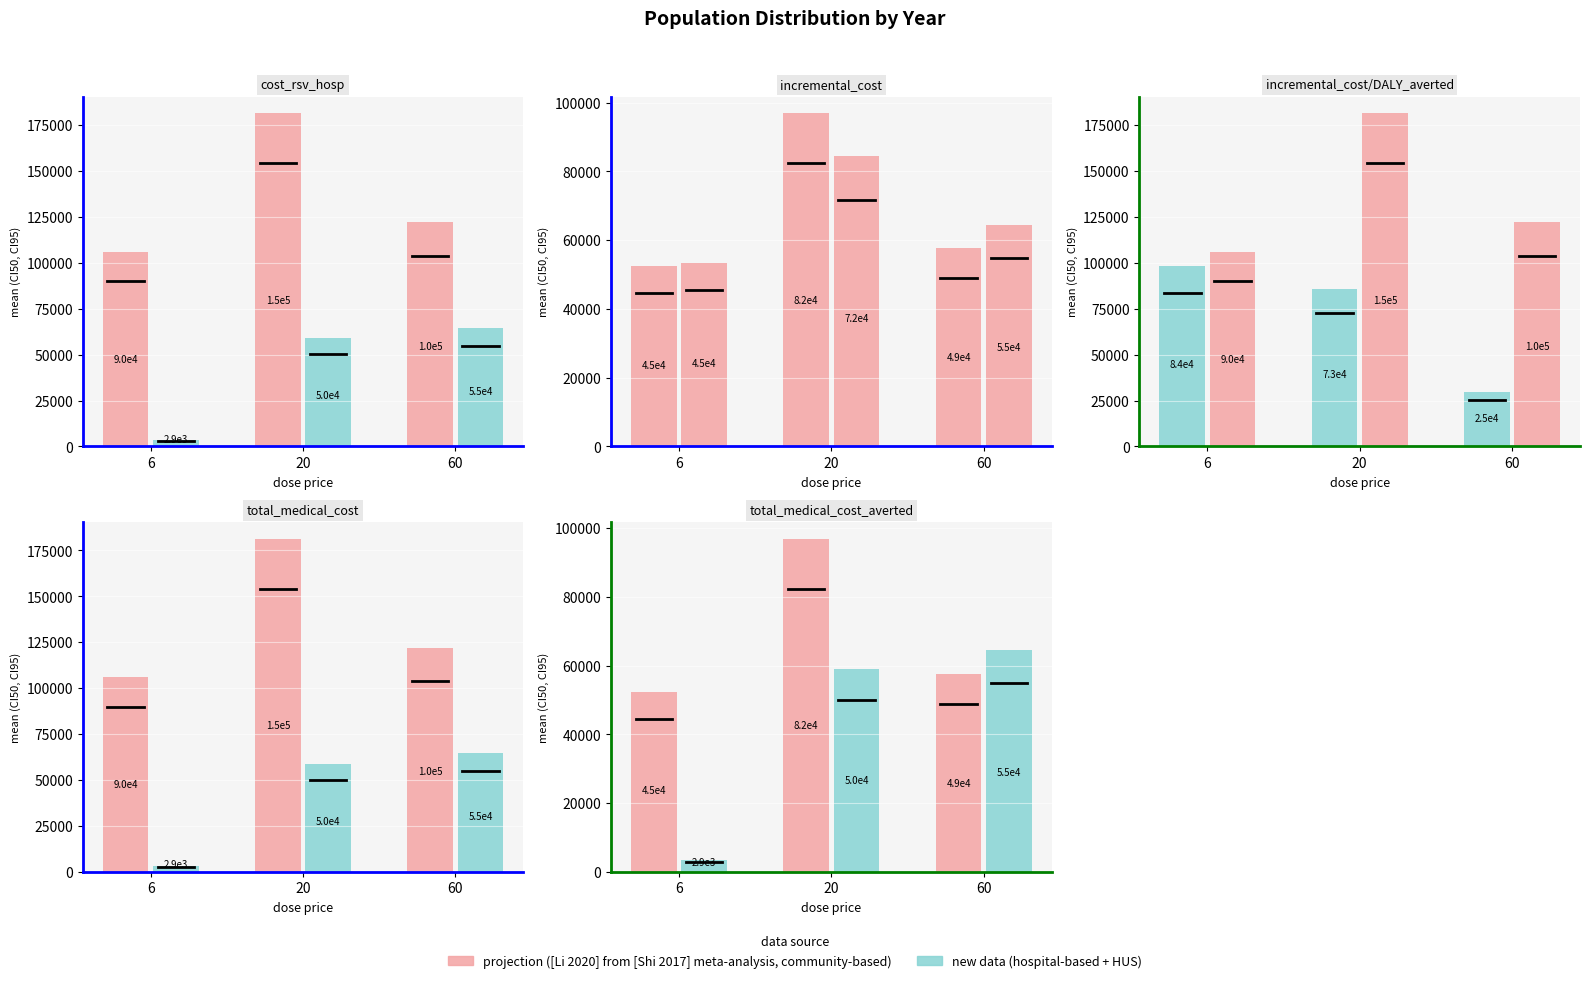

Where does the Urban (new data) series first go above 59003?

60